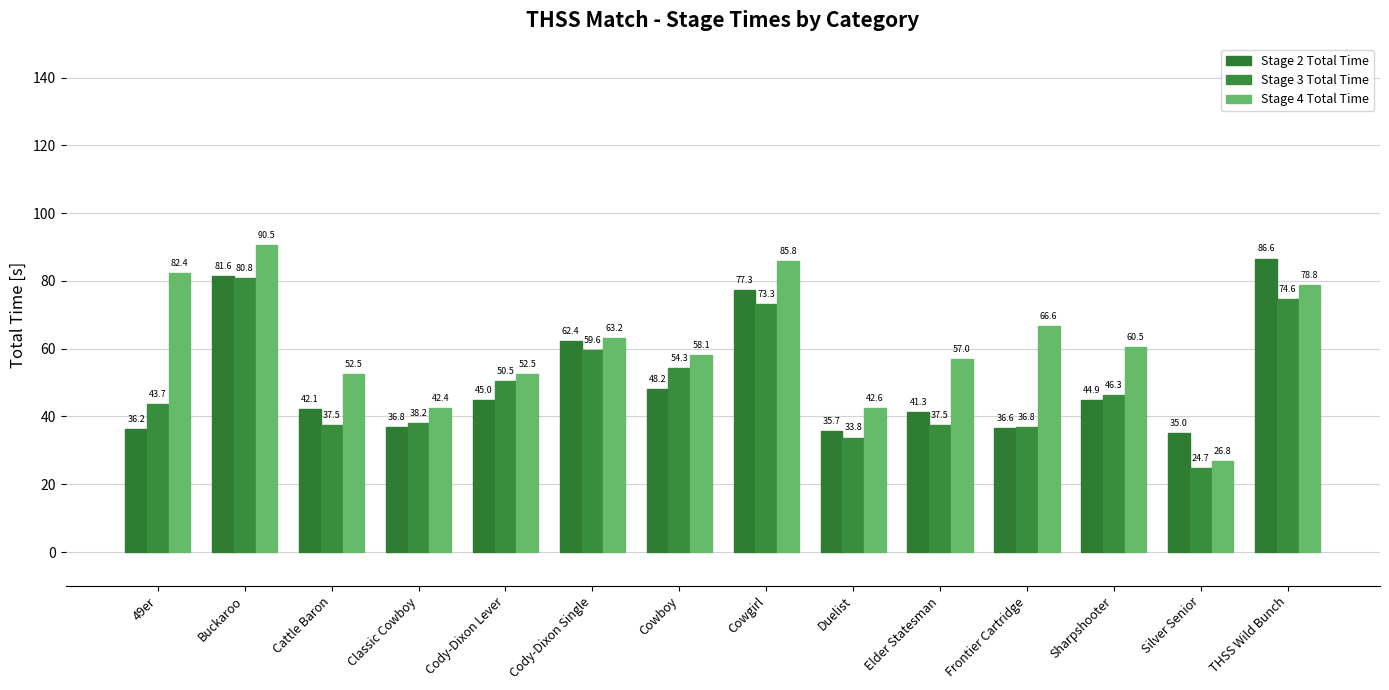

What position from the right is Cowboy?

8